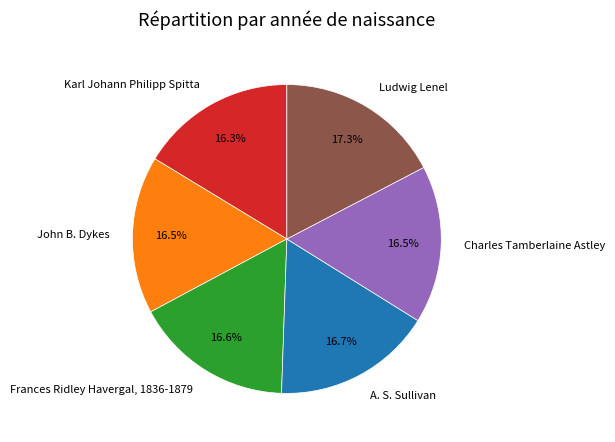

Does any single category account for the majority?

No